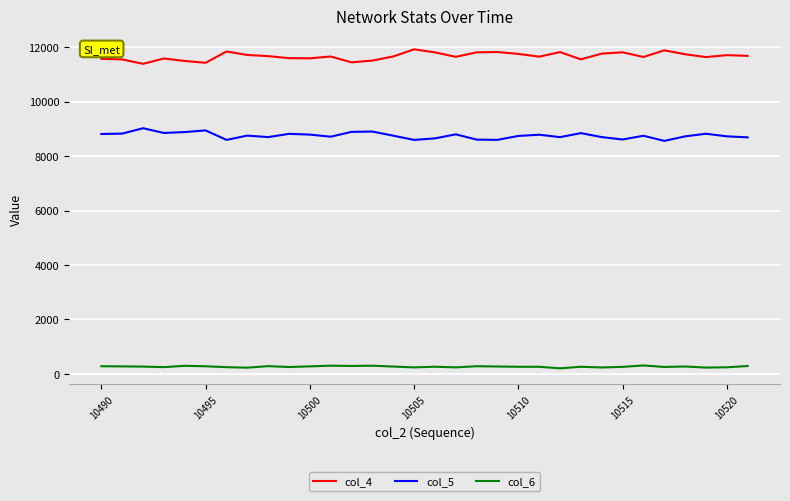

Which series has the largest total across all categories?

col_4